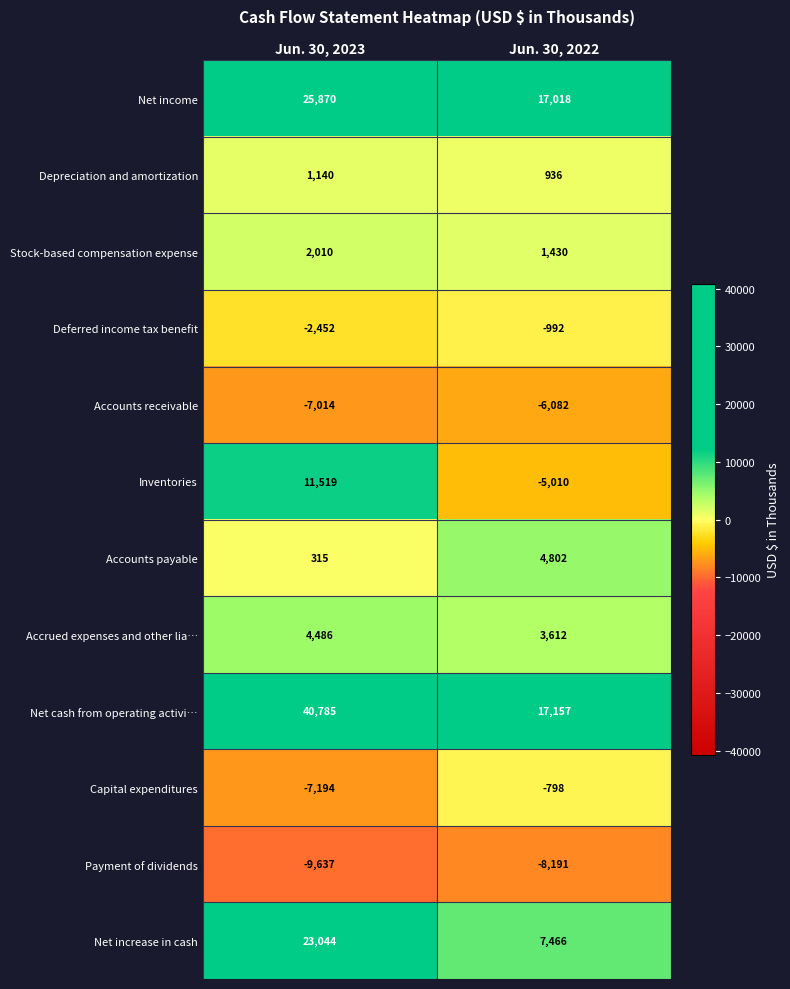

What is the approximate value of Accounts payable at Jun. 30, 2023?

315